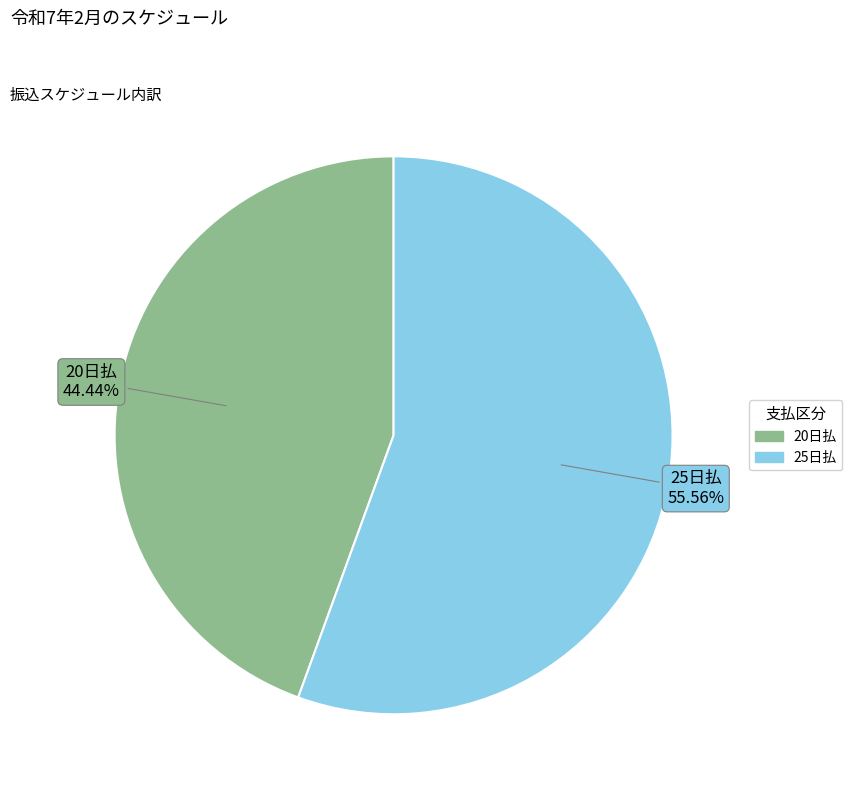

What percentage is NOT represented by 25日払?

44.4%